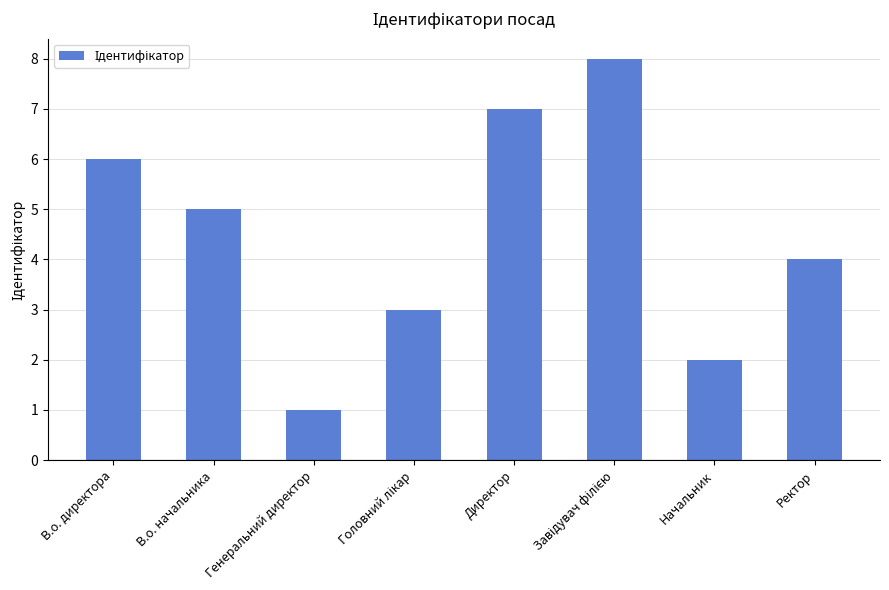

True or false: the data shows 8 at В.о. директора.

False